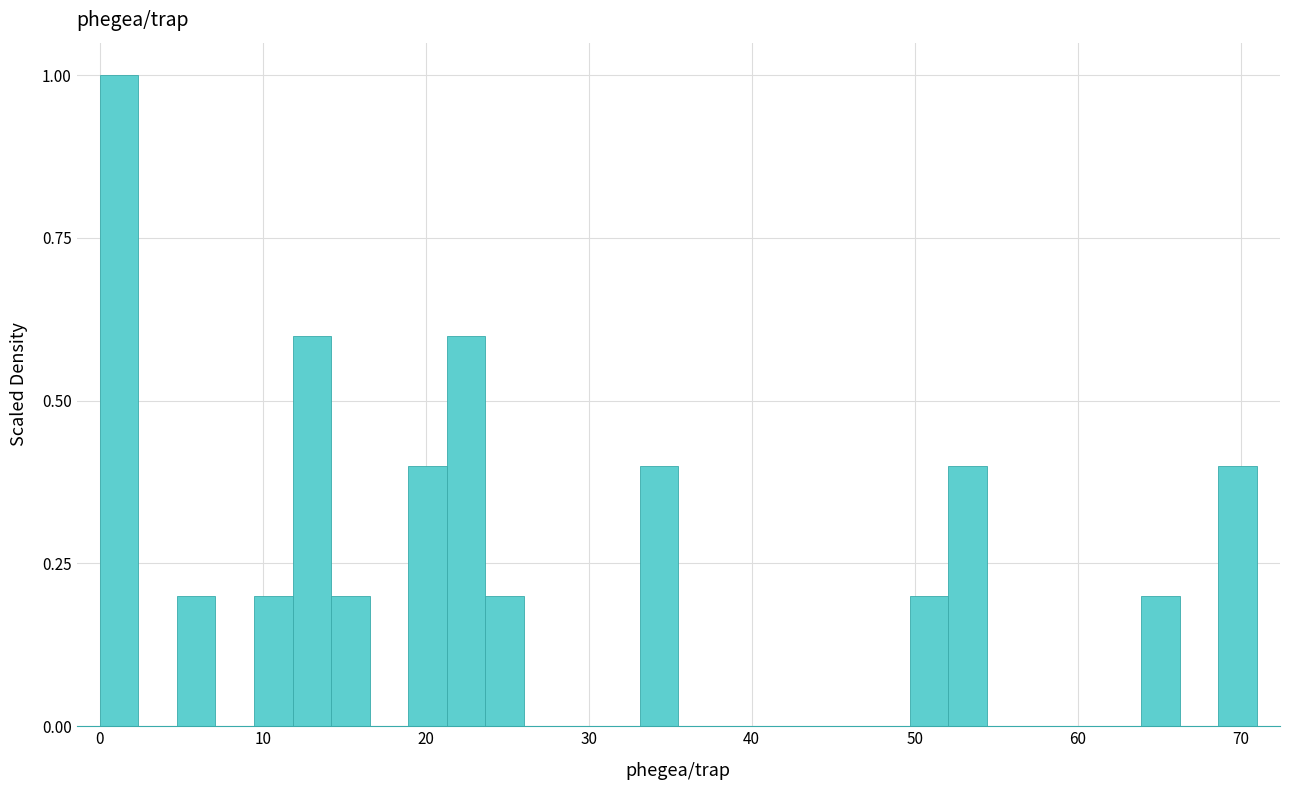

Around what value on the x-axis is the tallest bar? Give the approximate position of its centre, as read against the axis.

1